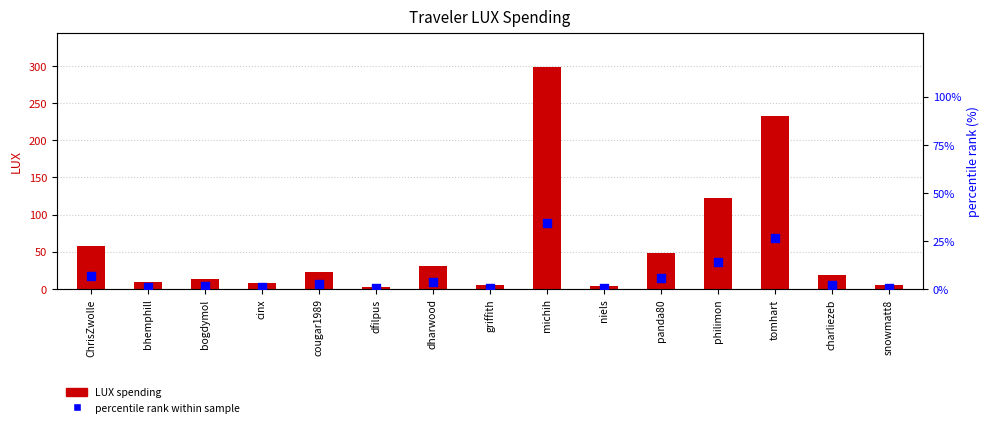

What is the total value across all series at bogdymol?

14.7